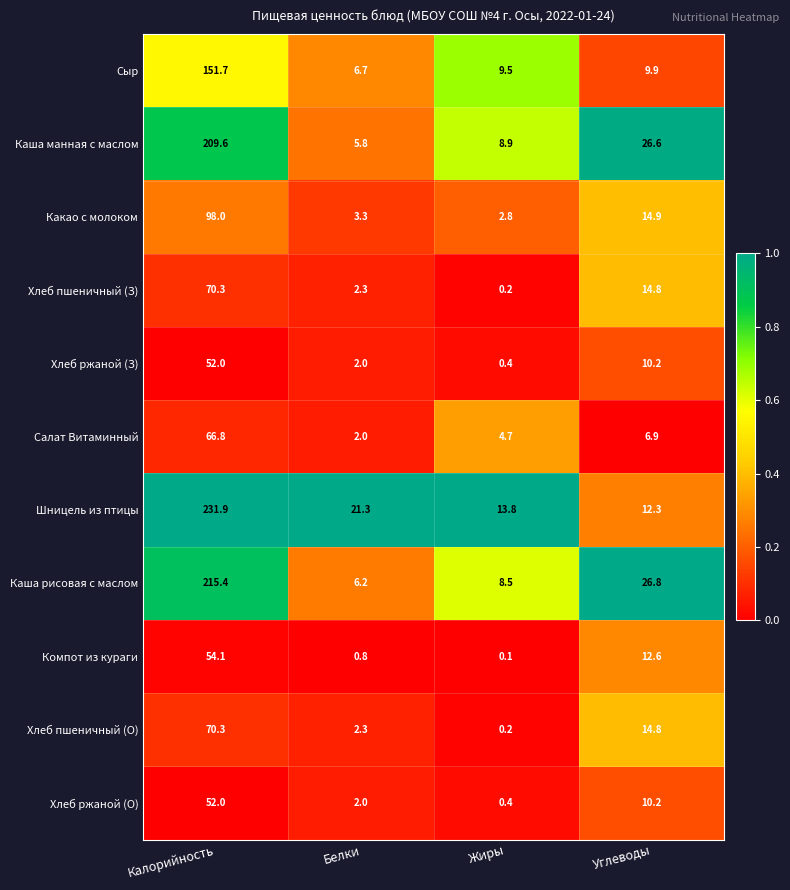

True or false: Каша рисовая с маслом has a value of 215.4 at Калорийность.

True